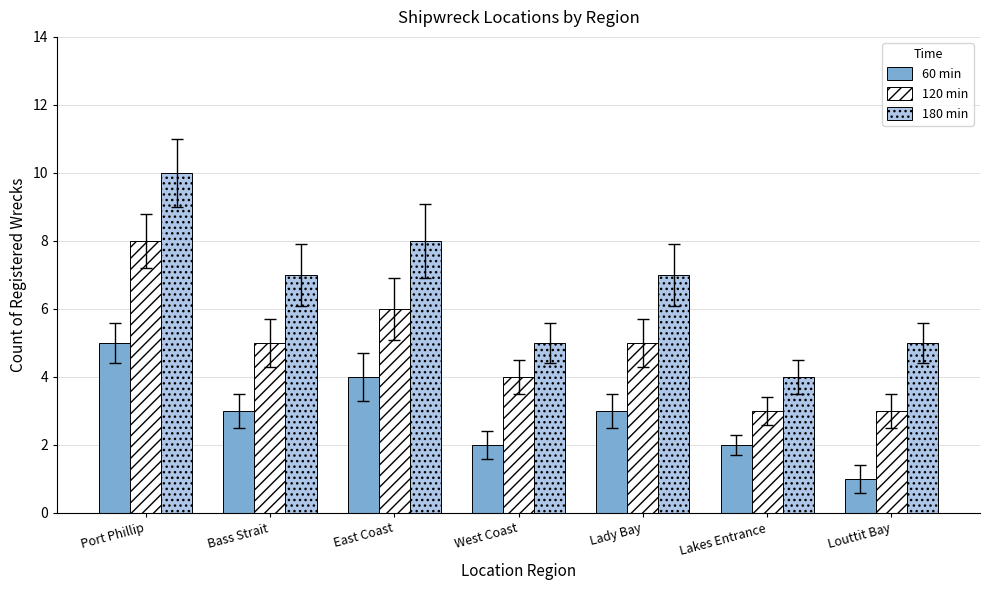

At which category does the chart reach its minimum across all series?

Louttit Bay